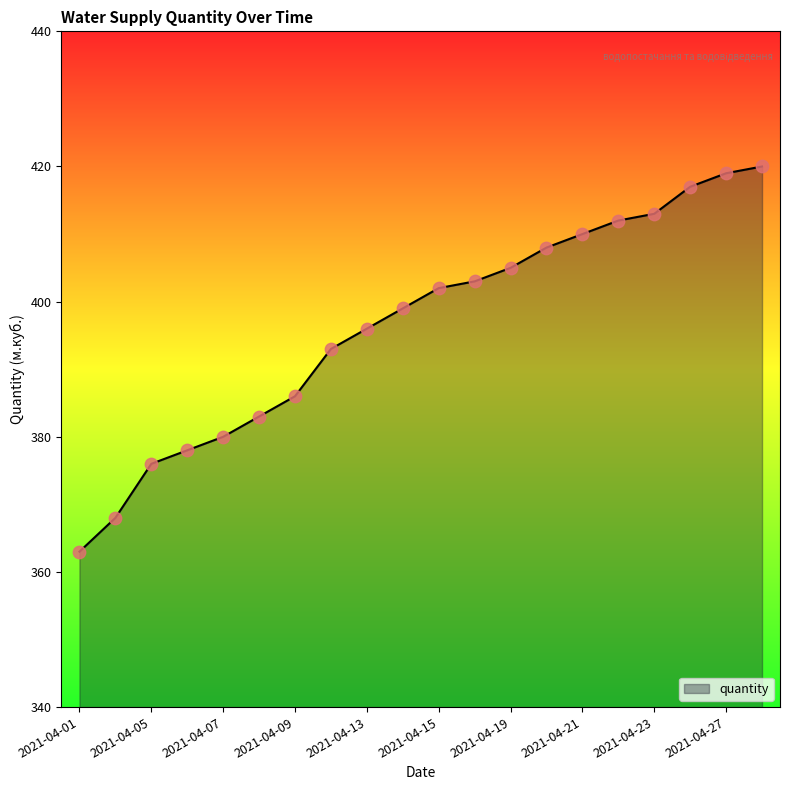

What is the greatest value displayed?

420